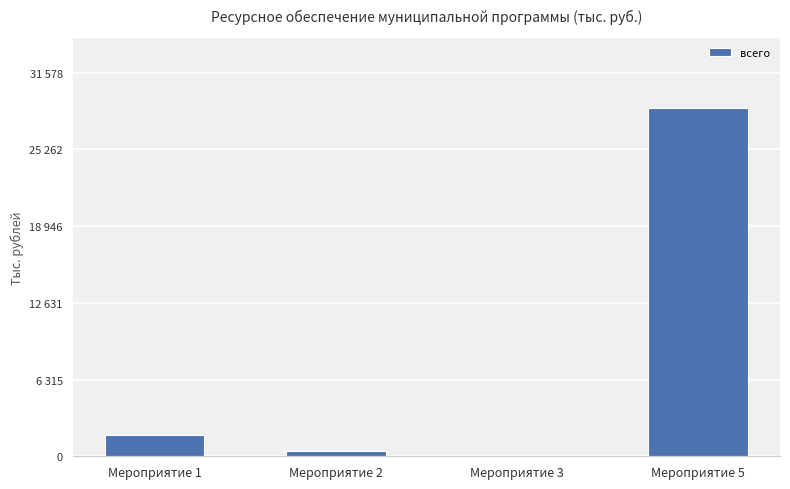

True or false: the data shows 443.6 at Мероприятие 2.

True